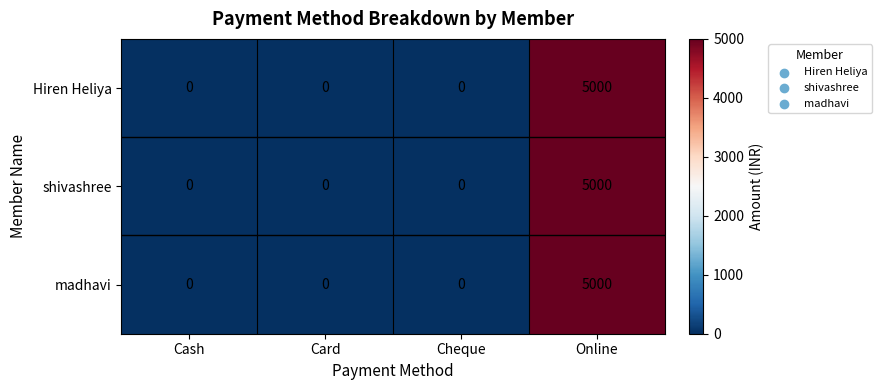

At which category is the sum across all series the highest?

Online